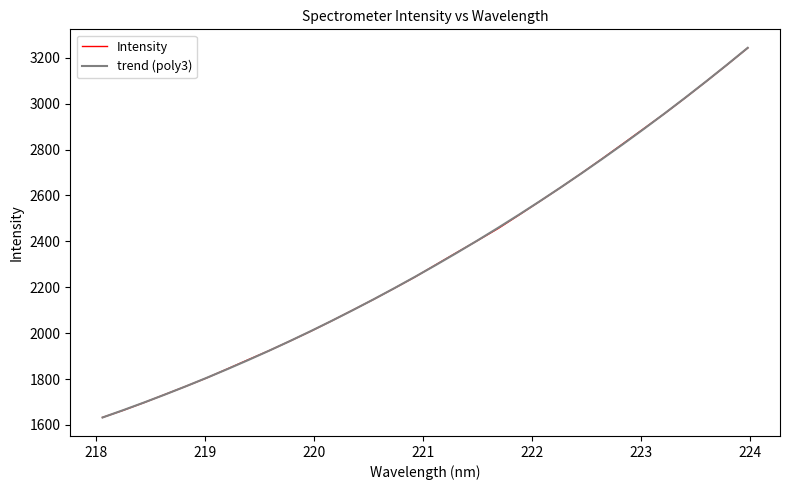

What is the smallest value displayed?

1632.4